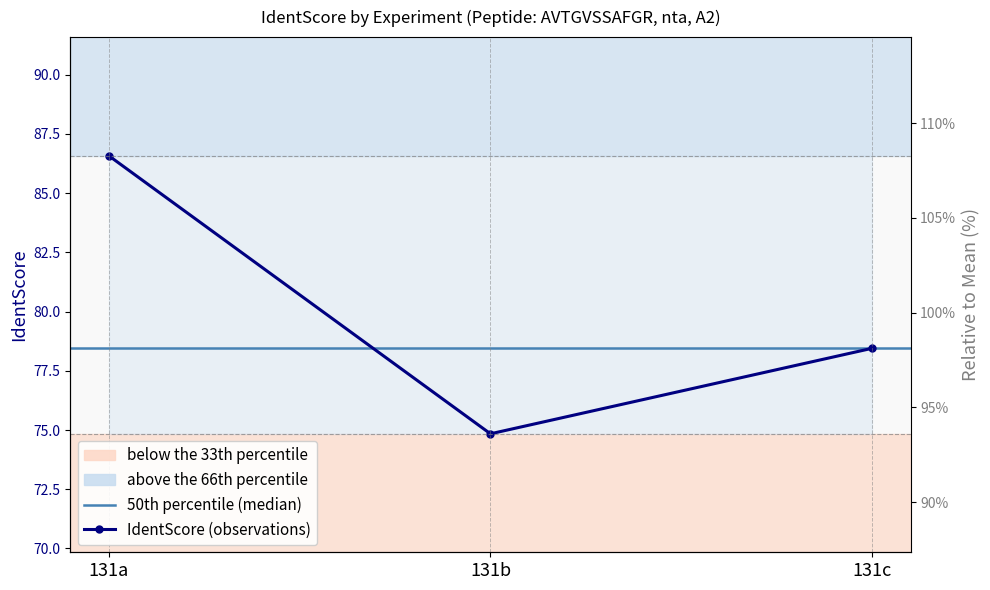

How many data points does each series have?

3